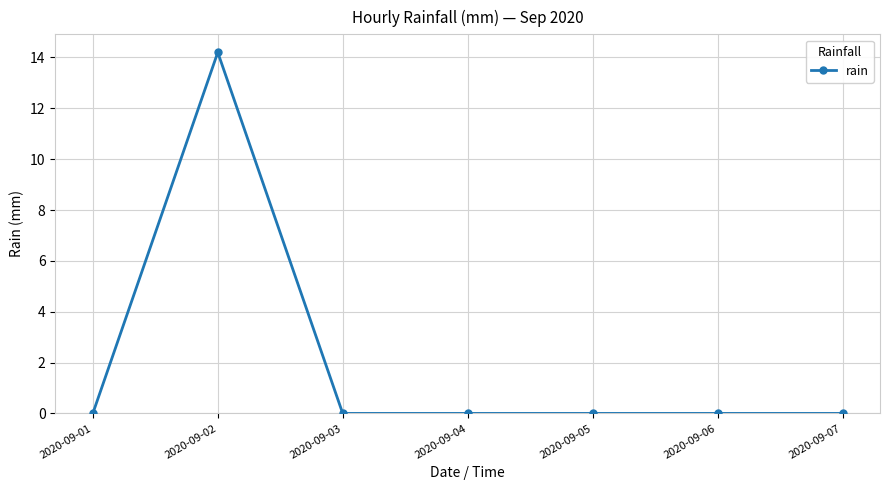

Which category has the highest value across all series?

2020-09-02